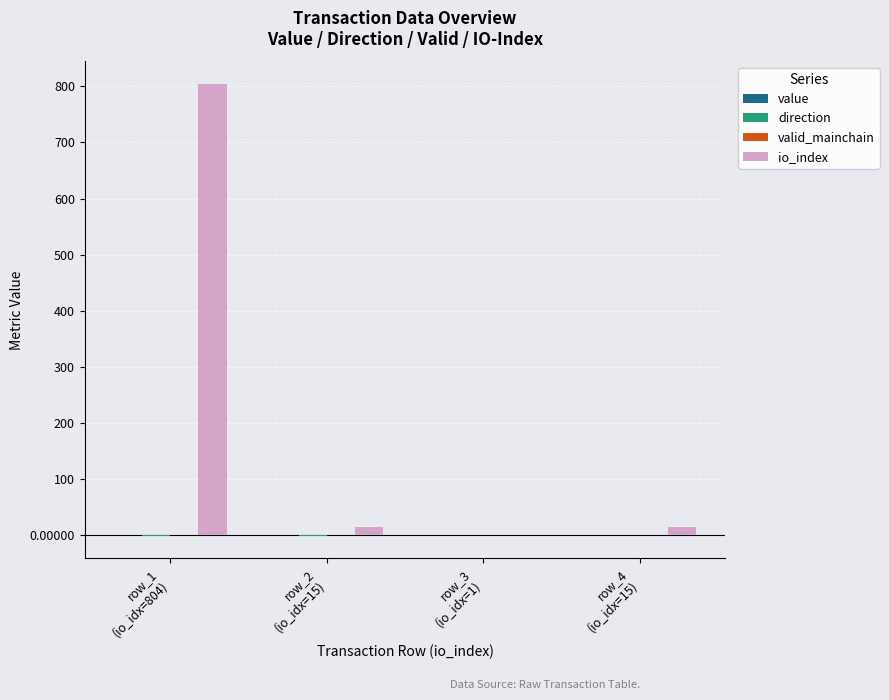

Are the bars grouped side by side (vs. stacked)?

Yes